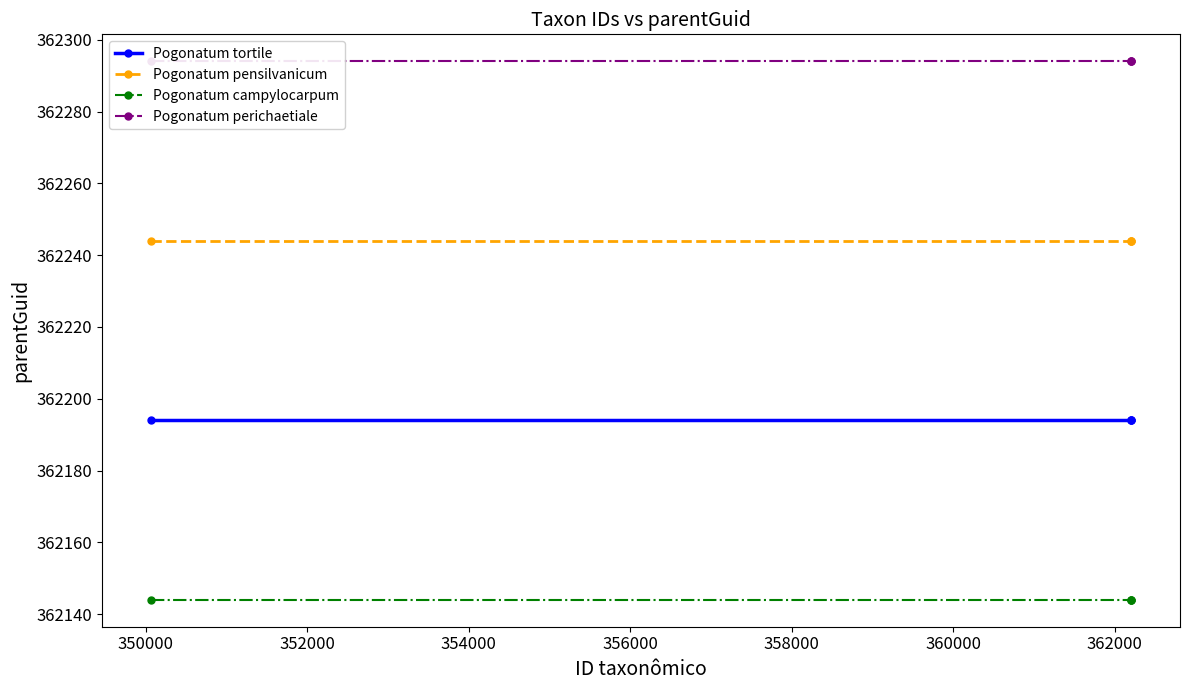

Does the chart have visible grid lines?

No